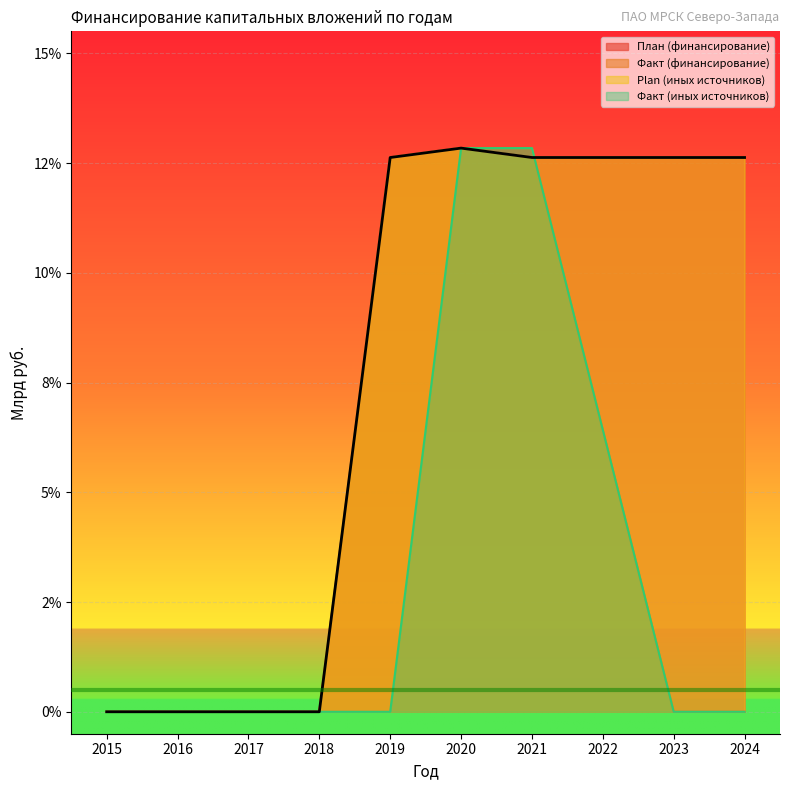

Is the value of Plan (иных источников) at 2023 greater than the value of План (финансирование) at 2022?

No